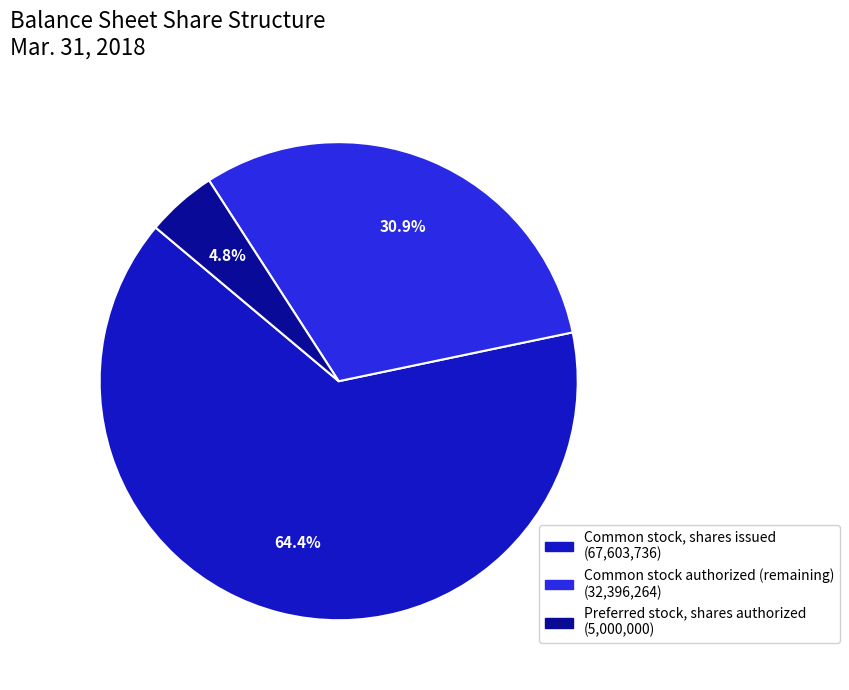

Is there a majority slice in this chart?

Yes